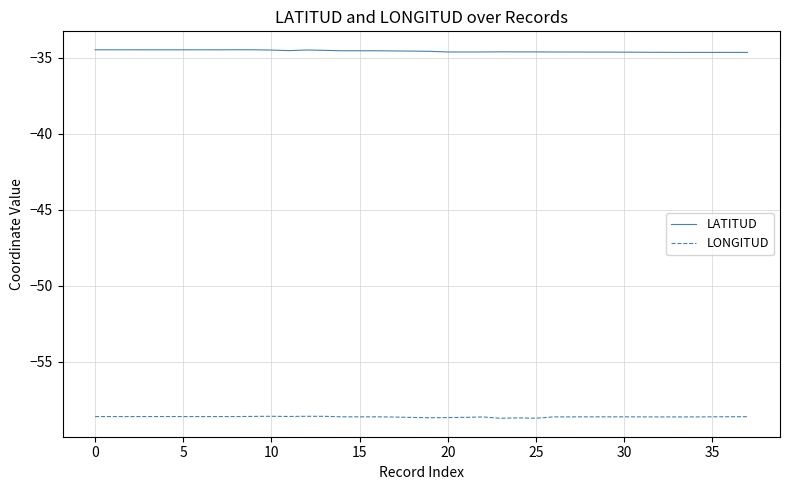

What is the lowest value of the LONGITUD series?

-58.7